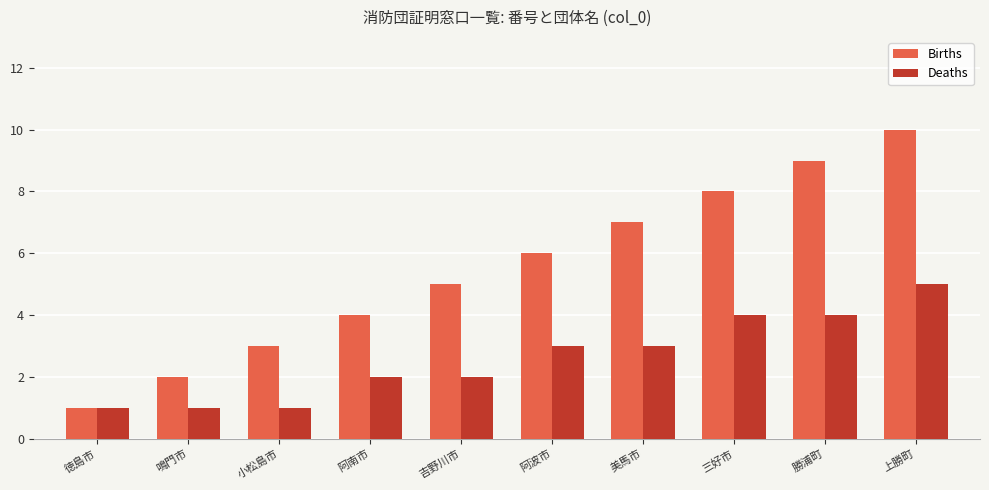

What is the value of the Deaths bar at the 8th from the left?

4